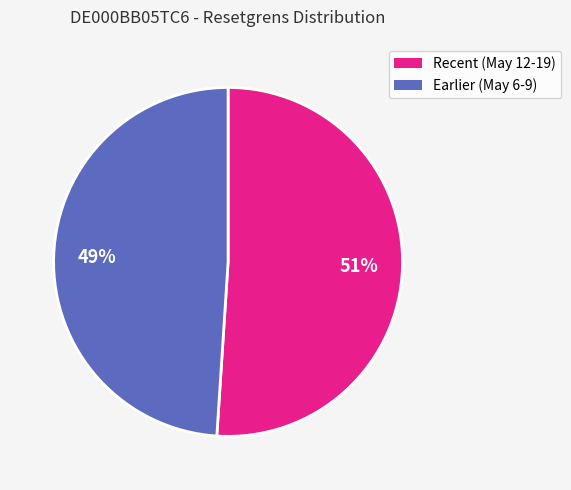

Is there a majority slice in this chart?

Yes